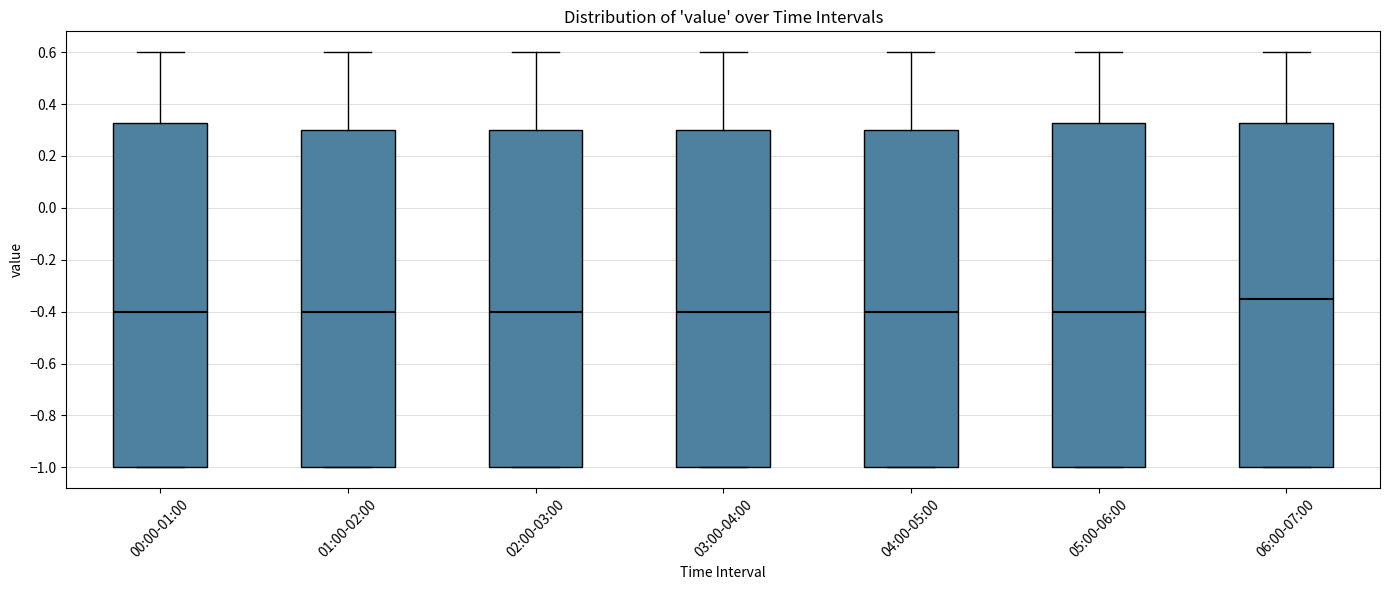

Reading left to right, read every box against the y-axis: the position of its median line, the range the box covers, and the ends of its whiskers. The values are not printed on the chart, so give them approximately, as read against the axis.

00:00-01:00: median -0.40, box -1.00 to 0.32, whiskers -1.00 to 0.60
01:00-02:00: median -0.40, box -1.00 to 0.30, whiskers -1.00 to 0.60
02:00-03:00: median -0.40, box -1.00 to 0.30, whiskers -1.00 to 0.60
03:00-04:00: median -0.40, box -1.00 to 0.30, whiskers -1.00 to 0.60
04:00-05:00: median -0.40, box -1.00 to 0.30, whiskers -1.00 to 0.60
05:00-06:00: median -0.40, box -1.00 to 0.32, whiskers -1.00 to 0.60
06:00-07:00: median -0.34, box -1.00 to 0.32, whiskers -1.00 to 0.60